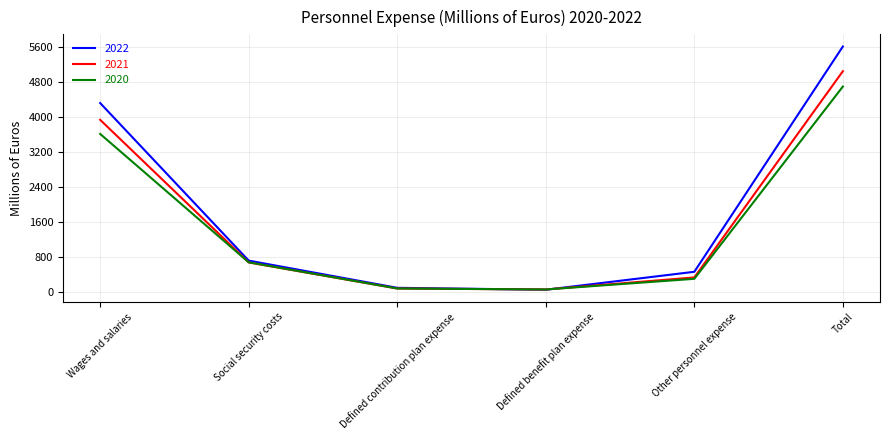

True or false: 2022 has a value of 1692 at Total.

False